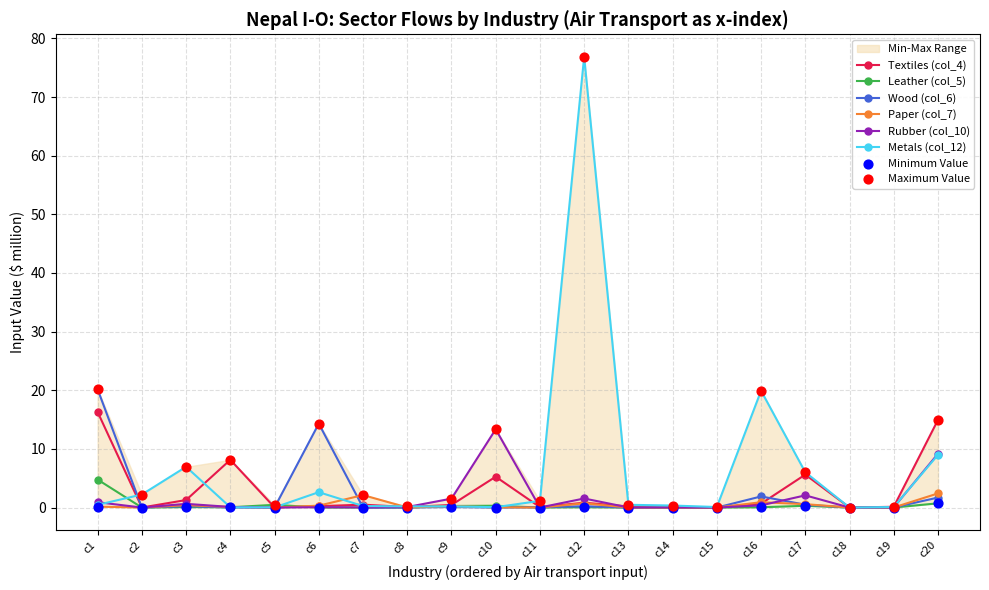

Is the value of Metals (col_12) at c20 greater than the value of Wood (col_6) at c1?

No